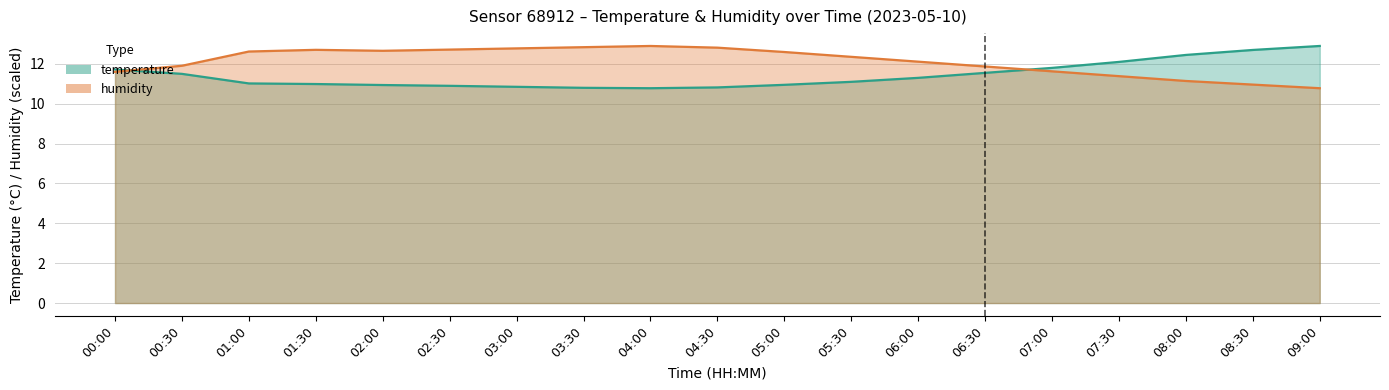

Which has a higher value, 02:30 or 05:00?

05:00